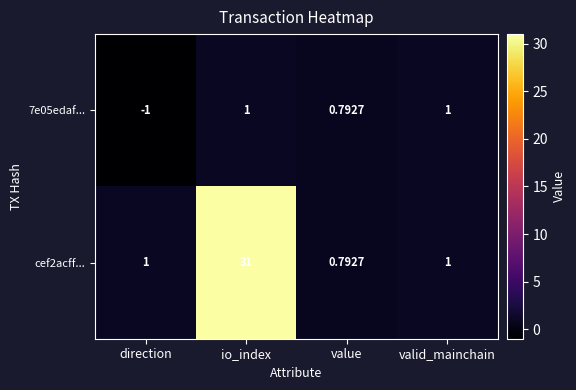

How many distinct data groups are displayed?

2